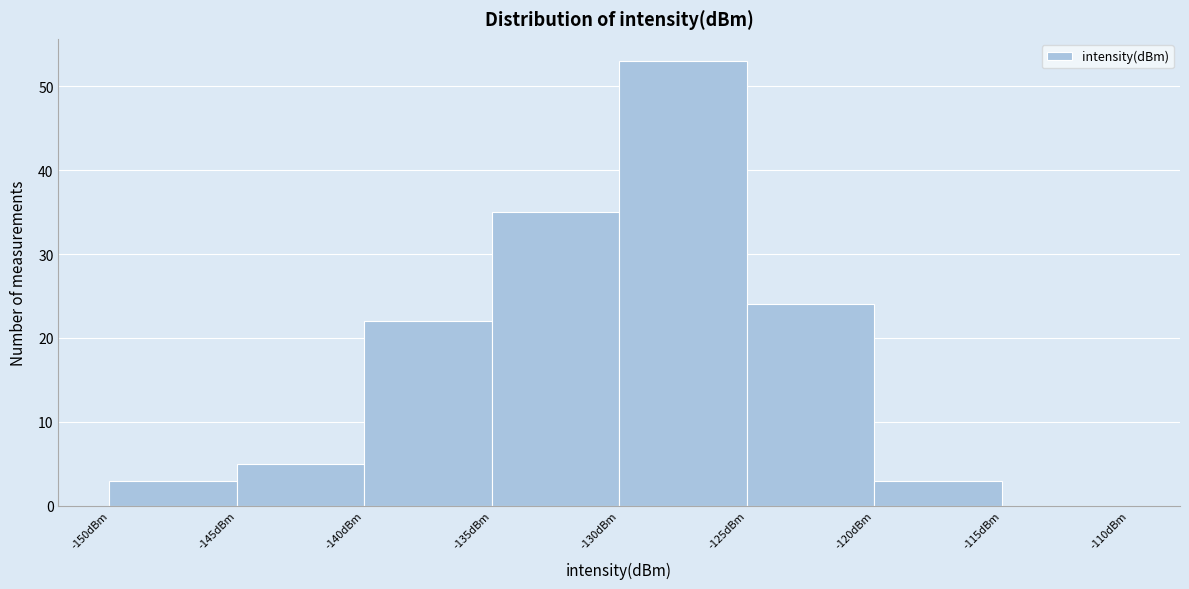

Which range on the x-axis has the tallest bar?

-130 to -125